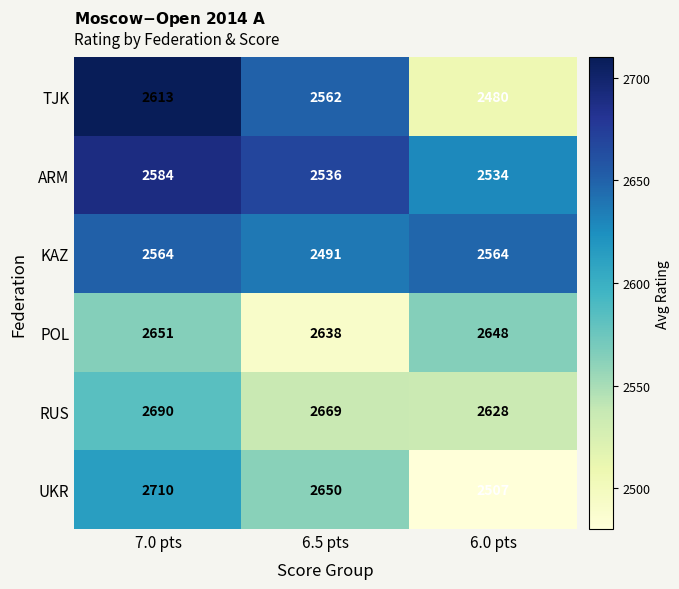

Reading right to left, extract all data points from this chart.

TJK: 6.0 pts=2480	6.5 pts=2562	7.0 pts=2613
ARM: 6.0 pts=2534	6.5 pts=2536	7.0 pts=2584
KAZ: 6.0 pts=2564	6.5 pts=2491	7.0 pts=2564
POL: 6.0 pts=2648	6.5 pts=2638	7.0 pts=2651
RUS: 6.0 pts=2628	6.5 pts=2669	7.0 pts=2690
UKR: 6.0 pts=2507	6.5 pts=2650	7.0 pts=2710